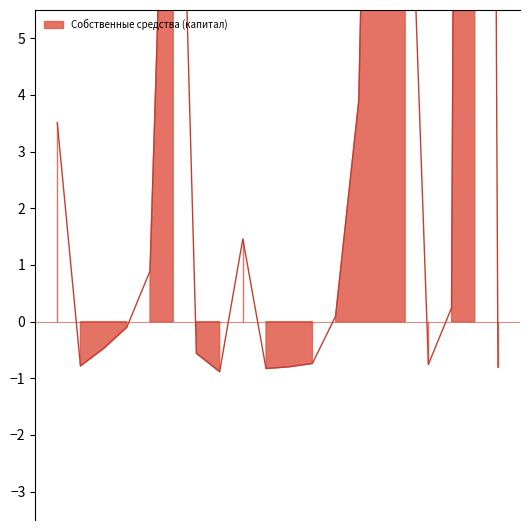

List the labels in order of value, smallest first.

8, 10, 20, 11, 2, 17, 12, 7, 3, 4, 13, 18, 5, 9, 1, 14, 16, 6, 15, 19